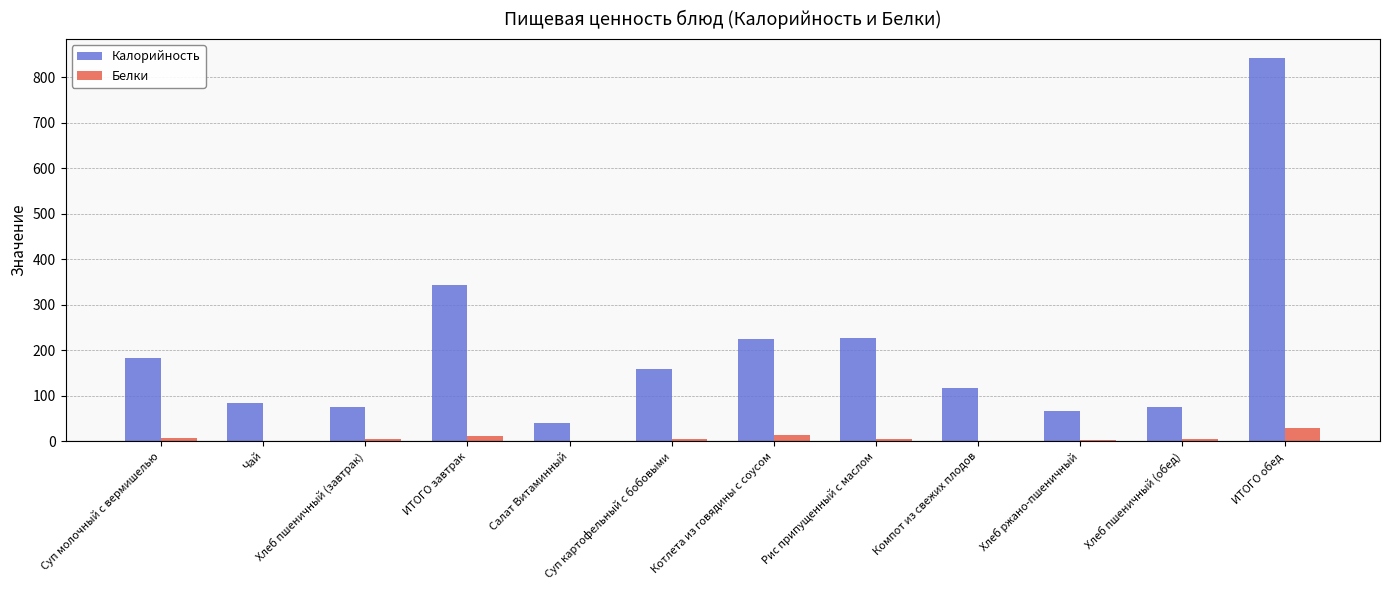

Between Котлета из говядины с соусом and Компот из свежих плодов, which series saw the biggest shift?

Калорийность